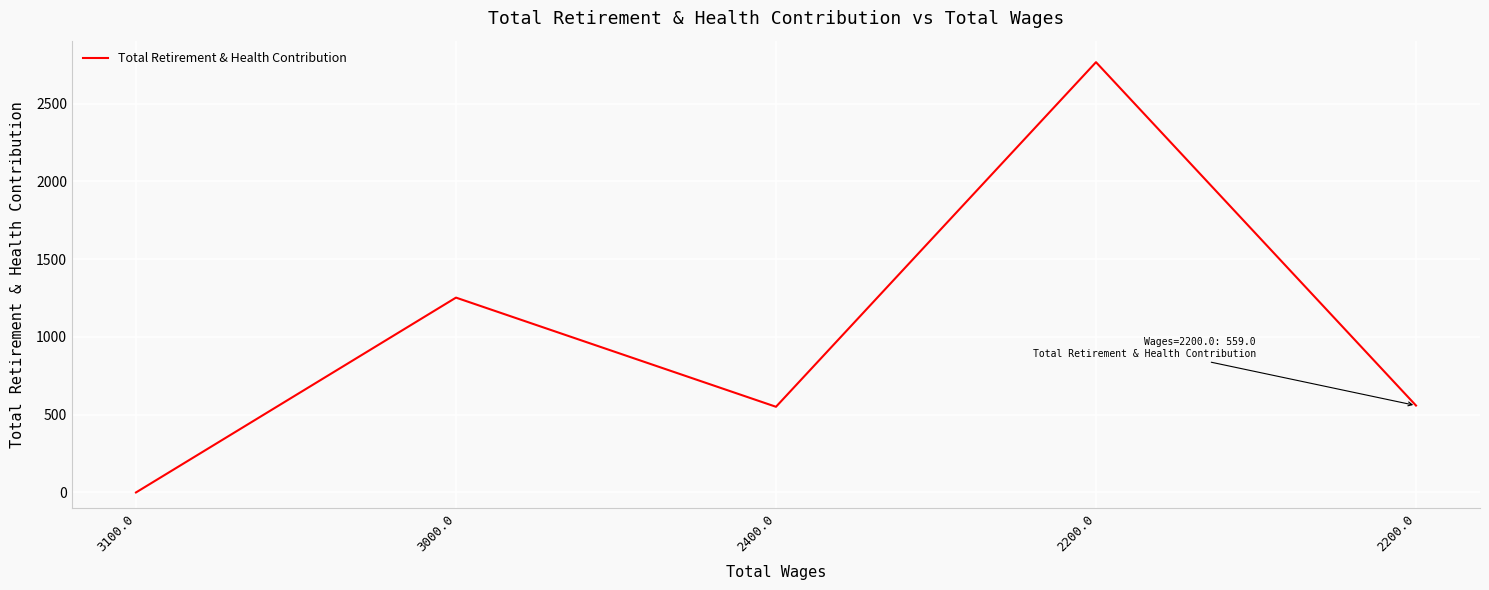

How many values are below 559?

2